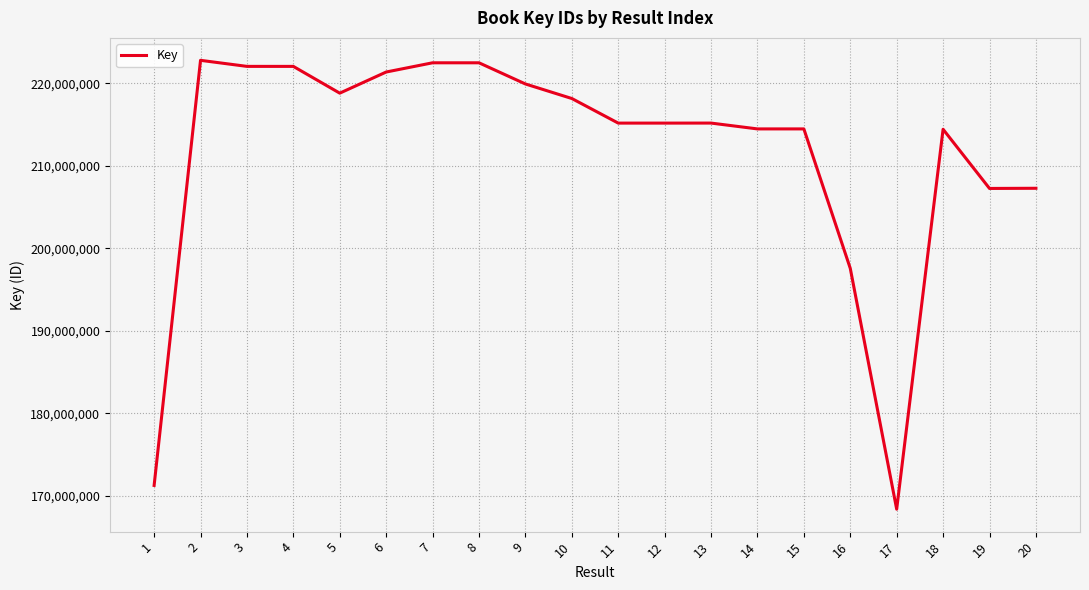

What is the greatest value displayed?

222794430